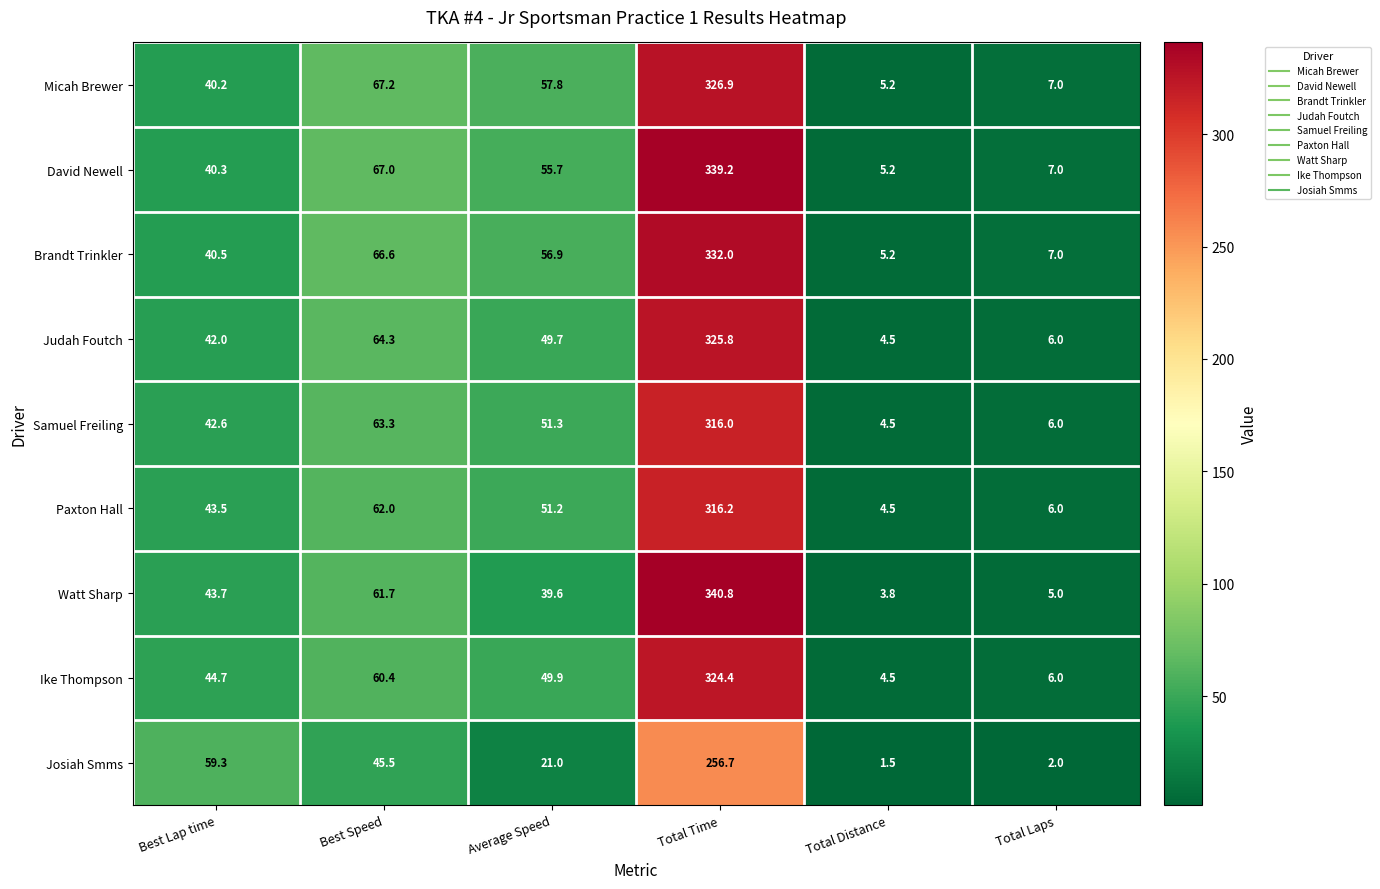

The Ike Thompson series shows 49.9 at Average Speed. True or false?

True